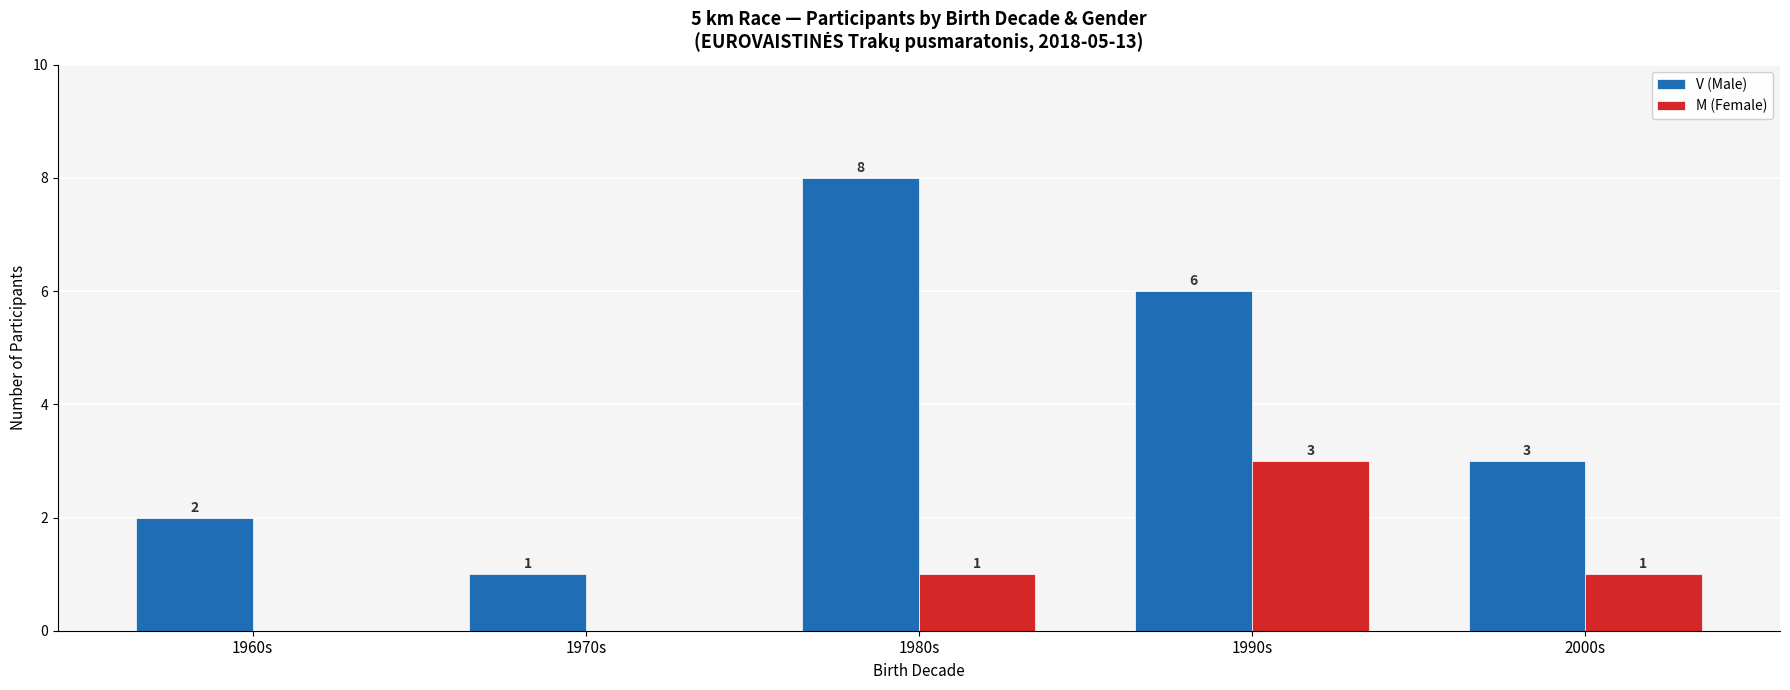

What is the greatest value displayed?

8